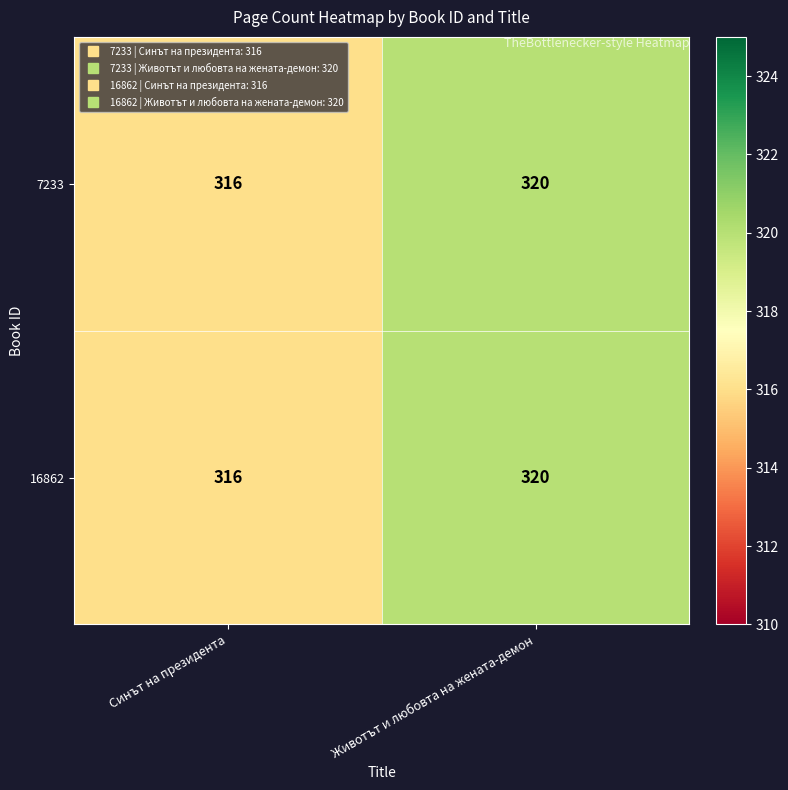

Which category has the highest value across all series?

Животът и любовта на жената-демон